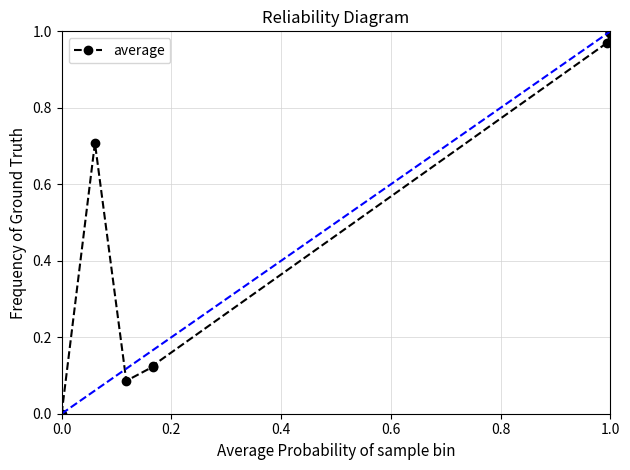

Is this an area chart (filled region under the line)?

No